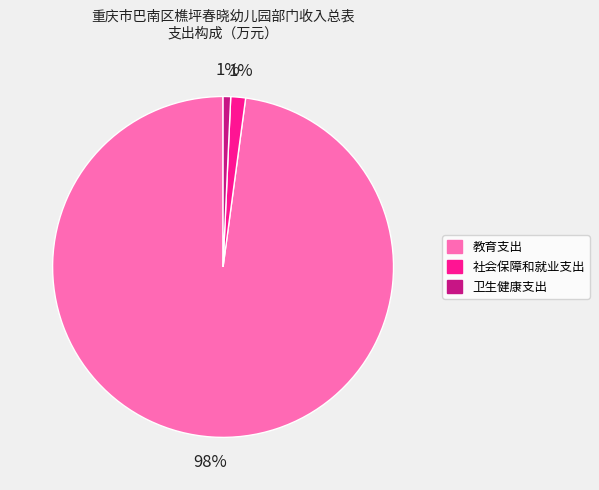

Do 社会保障和就业支出 and 教育支出 together represent more than half of the pie?

Yes